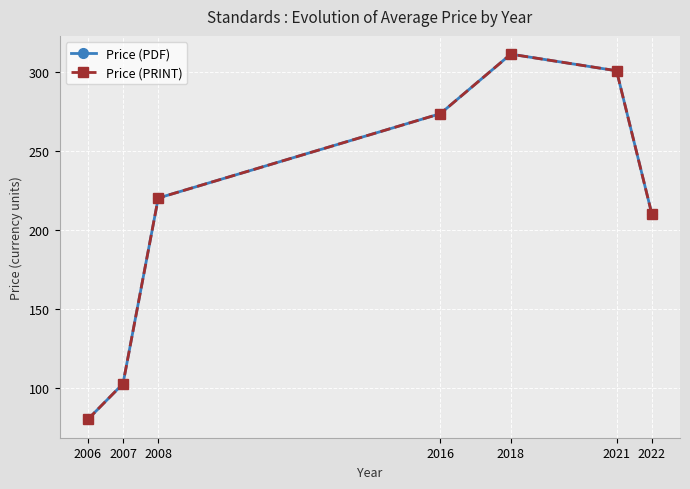

Is the value of Price (PDF) at 2016 greater than the value of Price (PRINT) at 2021?

No